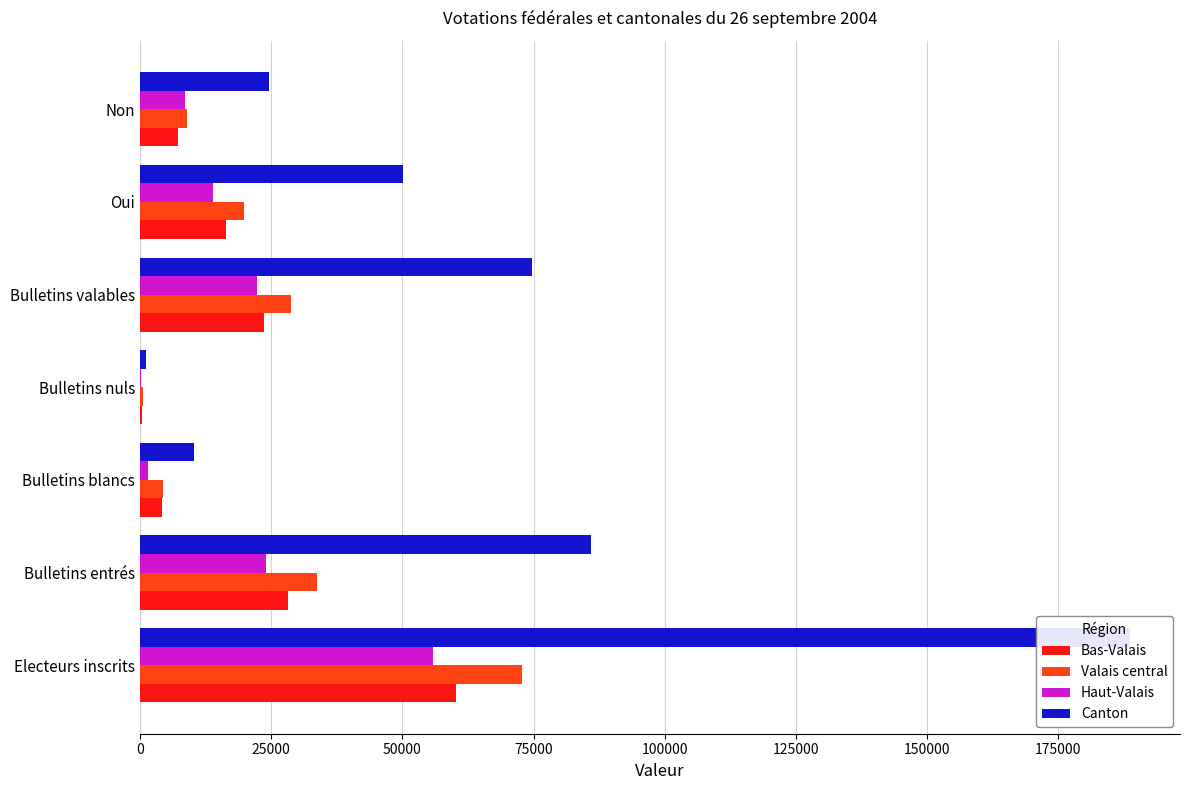

How many data points in Canton are less than 50074?

3